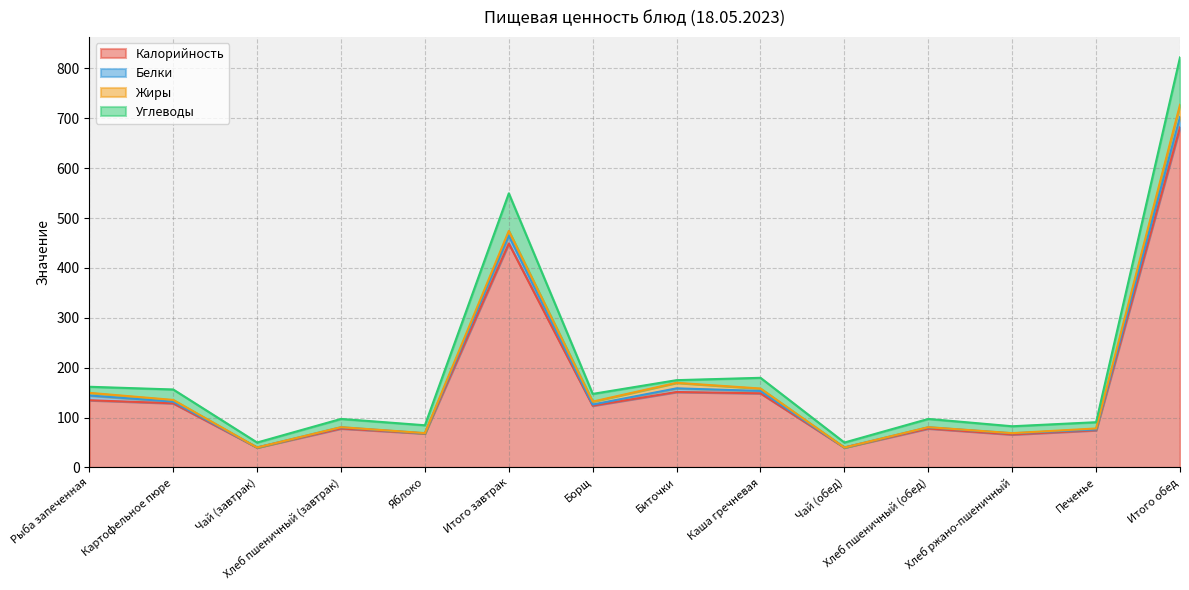

How many categories are shown in the chart?

14